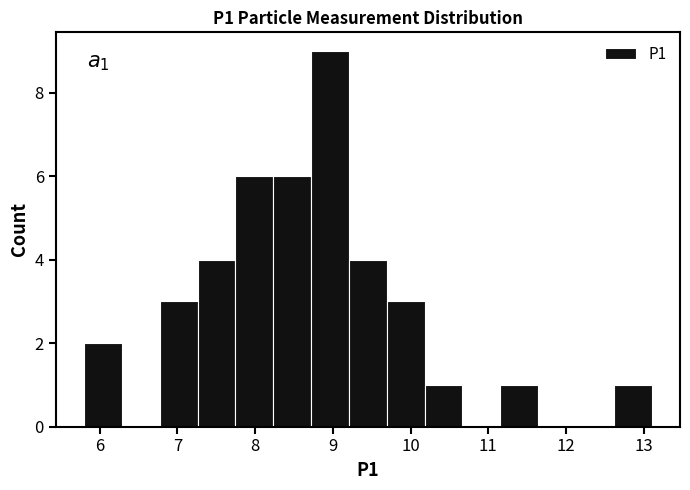

Over which range of the x-axis is the bar tallest?

8.7 to 9.2